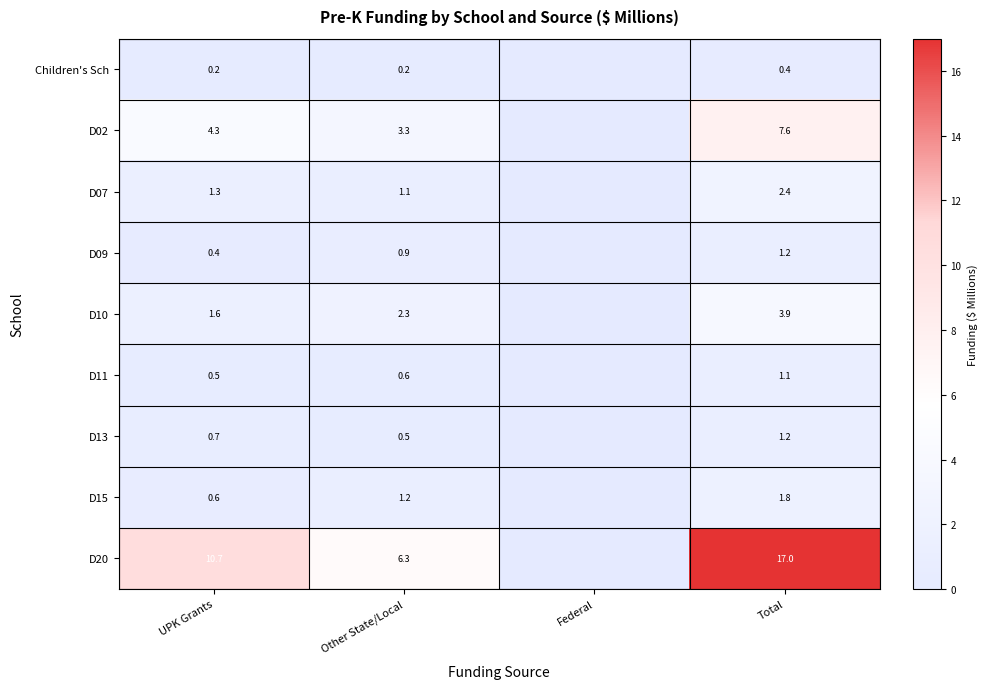

Is it true that D07 equals 2.4 at Total?

True